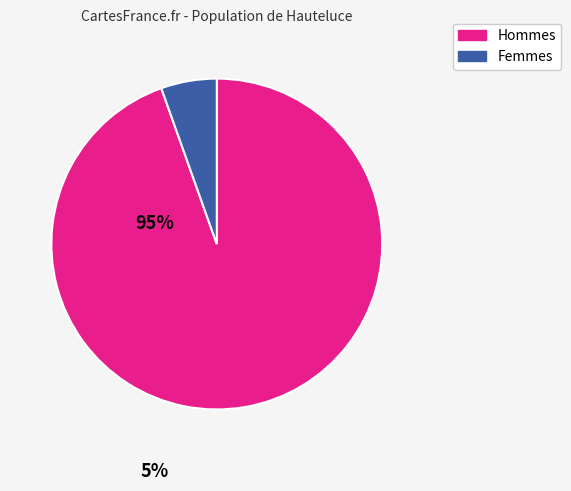

How many segments does this pie chart have?

2